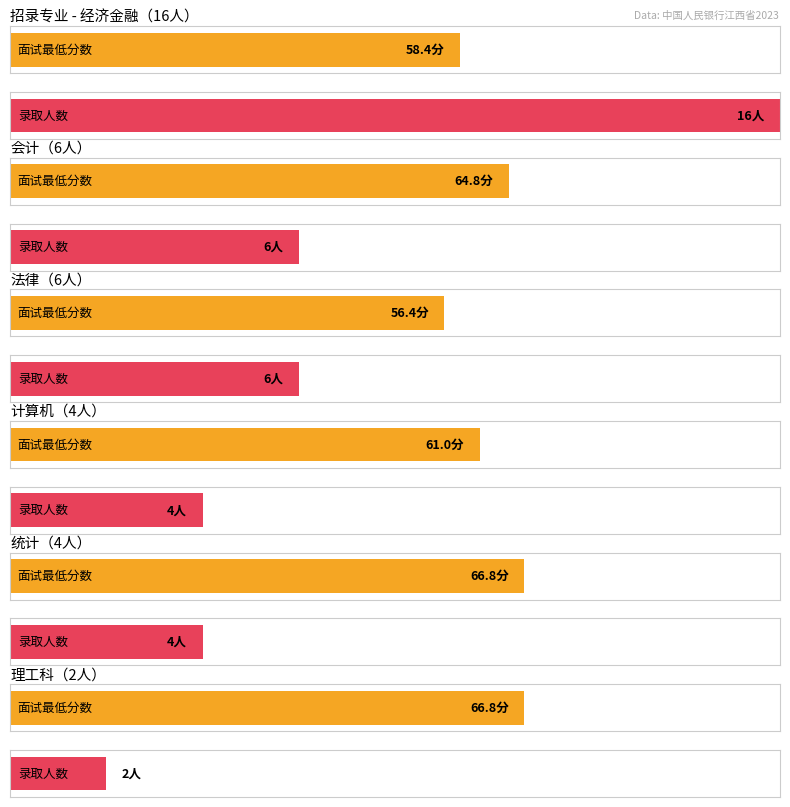

What is the approximate value at 理工科?

66.8